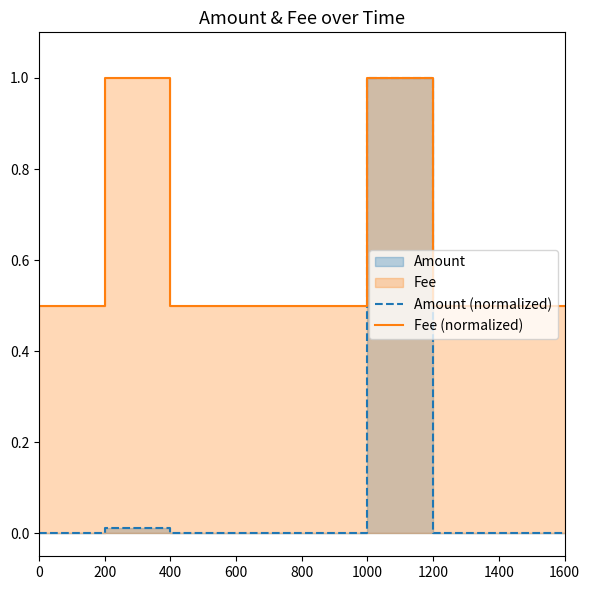

What is the sum of all Amount values?

1.0